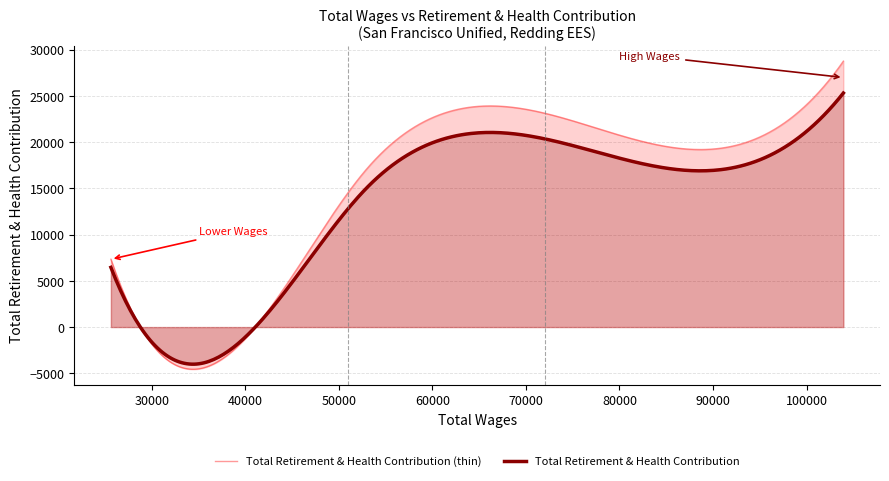

The chart shows a value of 28768 at 103941.0. True or false?

True